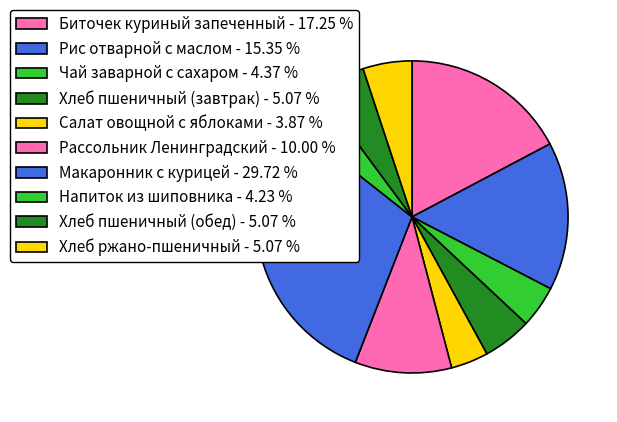

How many segments does this pie chart have?

10